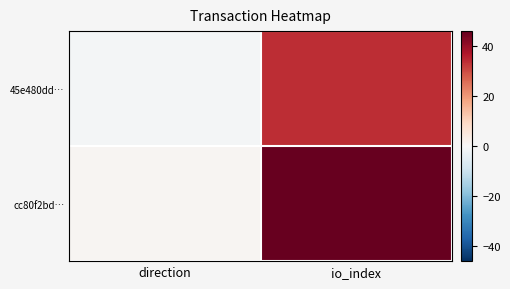

List the series in order of their peak value, highest first.

cc80f2bd…, 45e480dd…